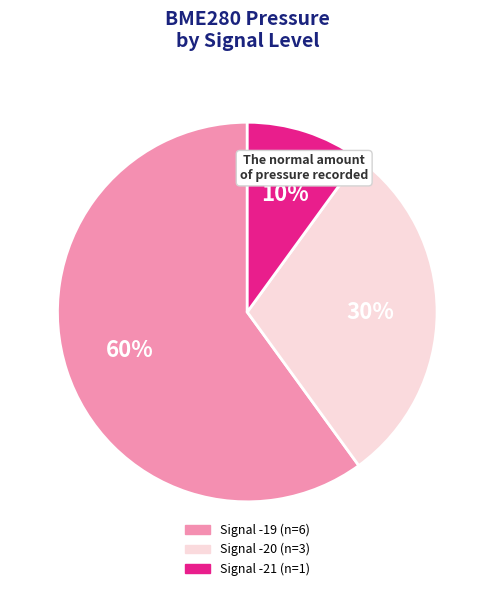

Is there any slice that represents more than half of the pie?

Yes